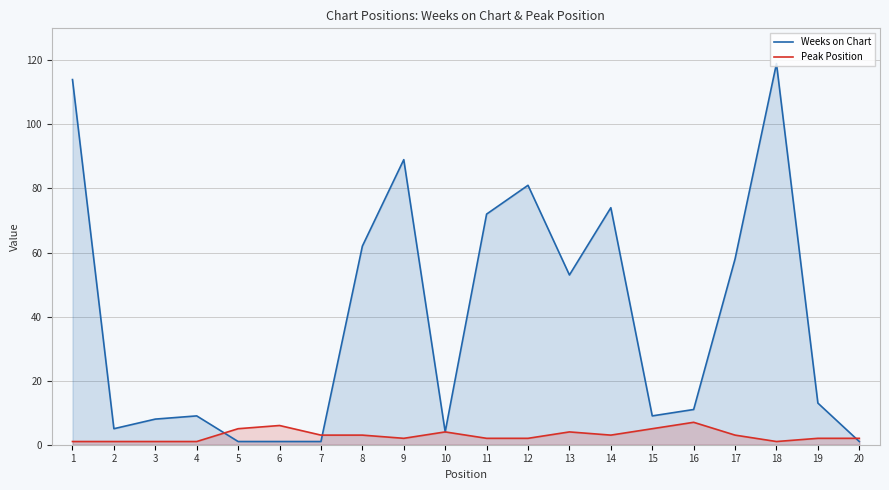

What is the difference between the maximum and minimum values in the Peak Position series?

6